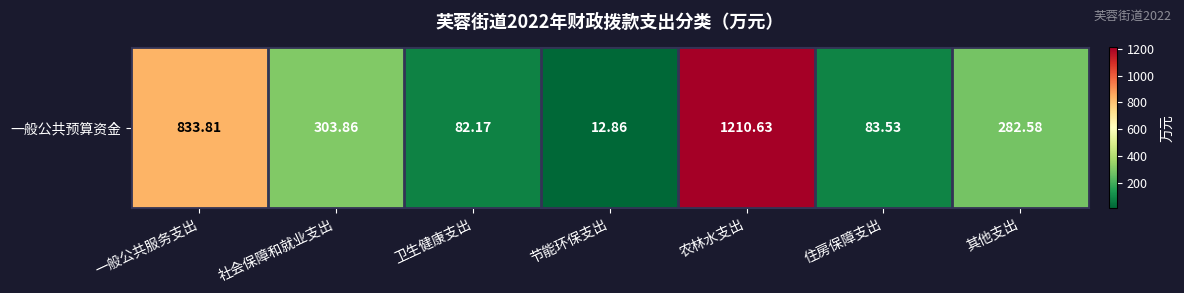

The chart shows a value of 282.6 at 其他支出. True or false?

True